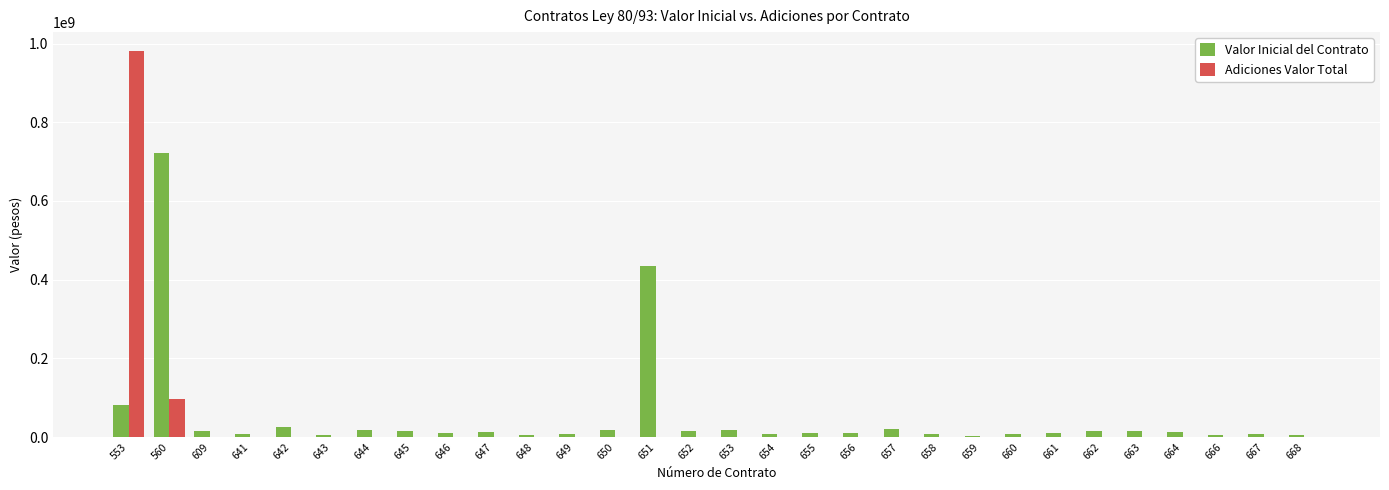

Between 560 and 663, which series saw the biggest shift?

Valor Inicial del Contrato